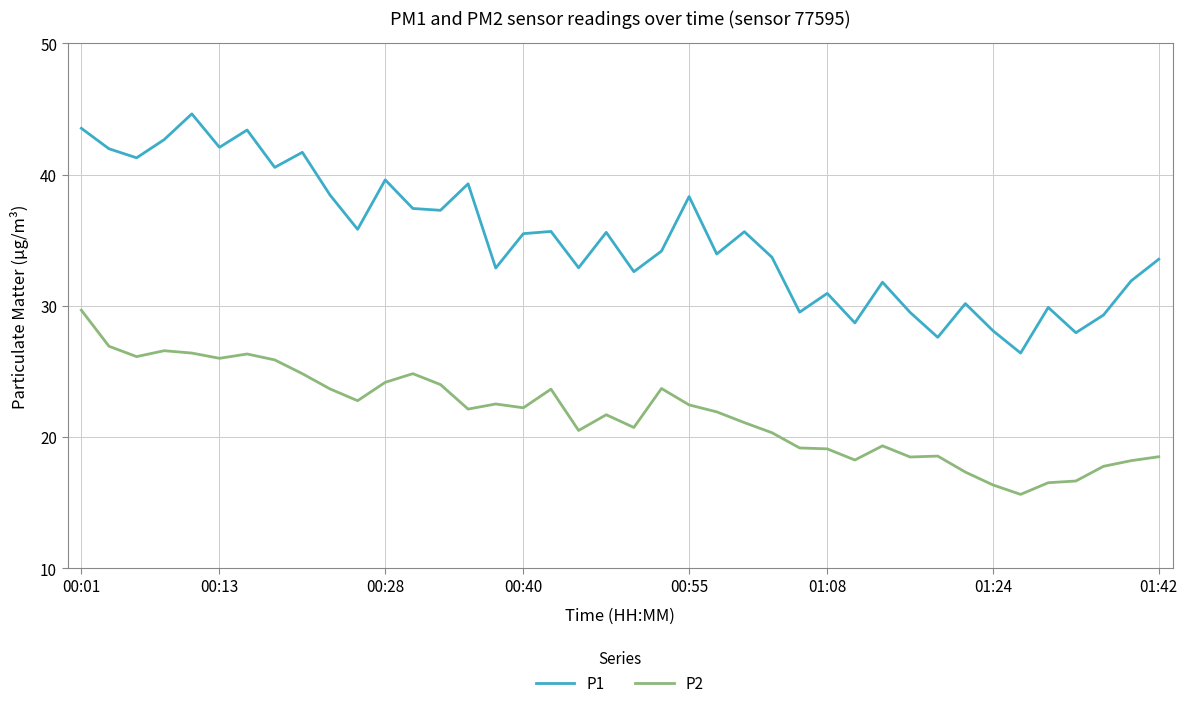

What is the difference between the maximum and minimum values in the P1 series?

18.2